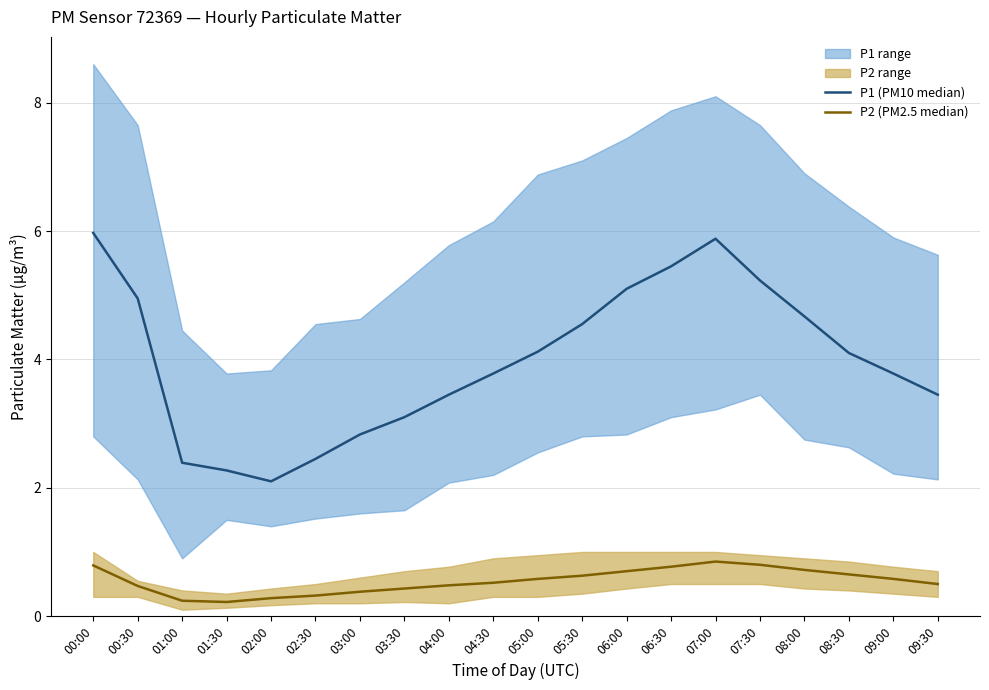

Where is the first local minimum for P2 (PM2.5 median)?

01:30